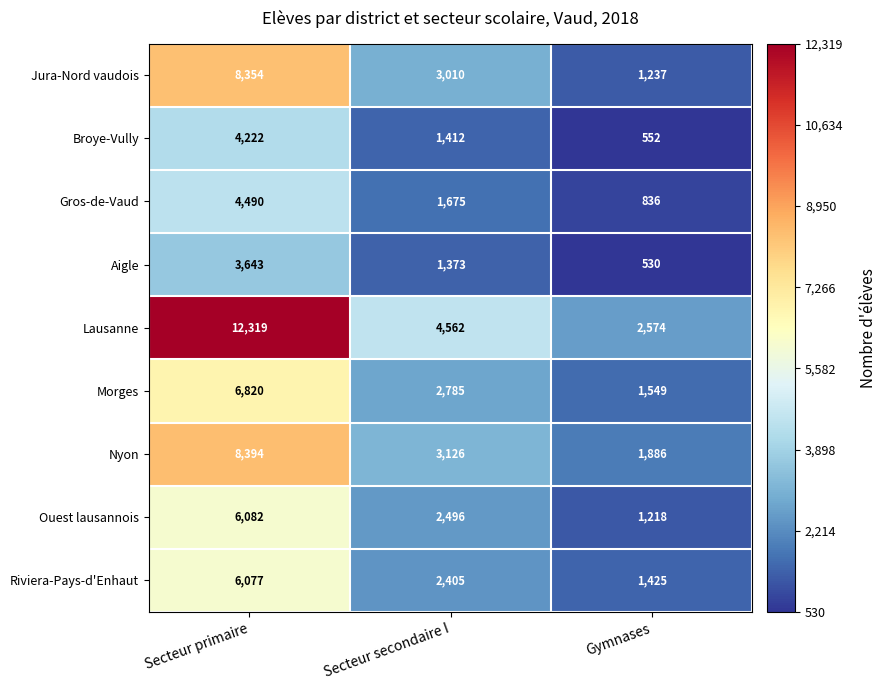

What is the total value across all series at Secteur primaire?

60401